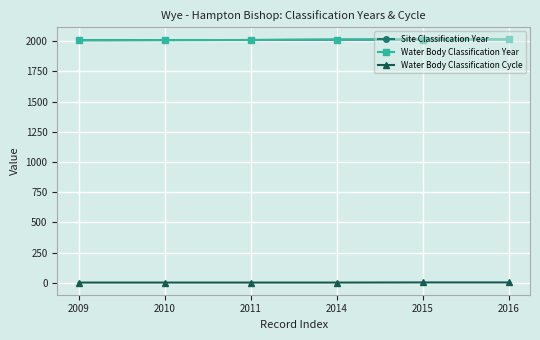

True or false: Water Body Classification Cycle has more than 2 points higher than both neighbors.

False